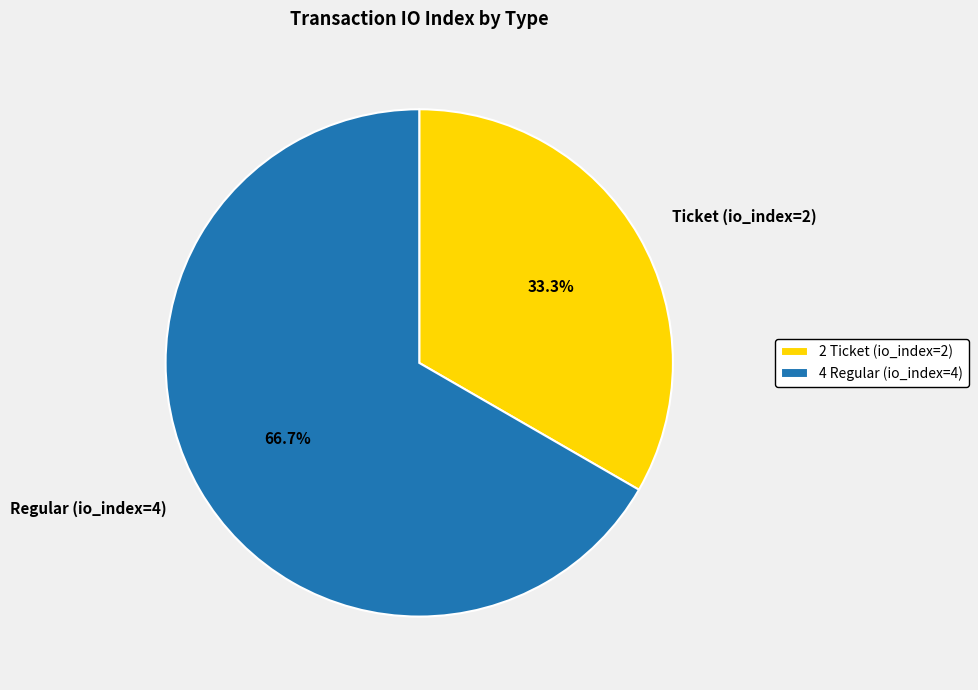

Which slice represents more than half of the pie?

Regular (io_index=4)